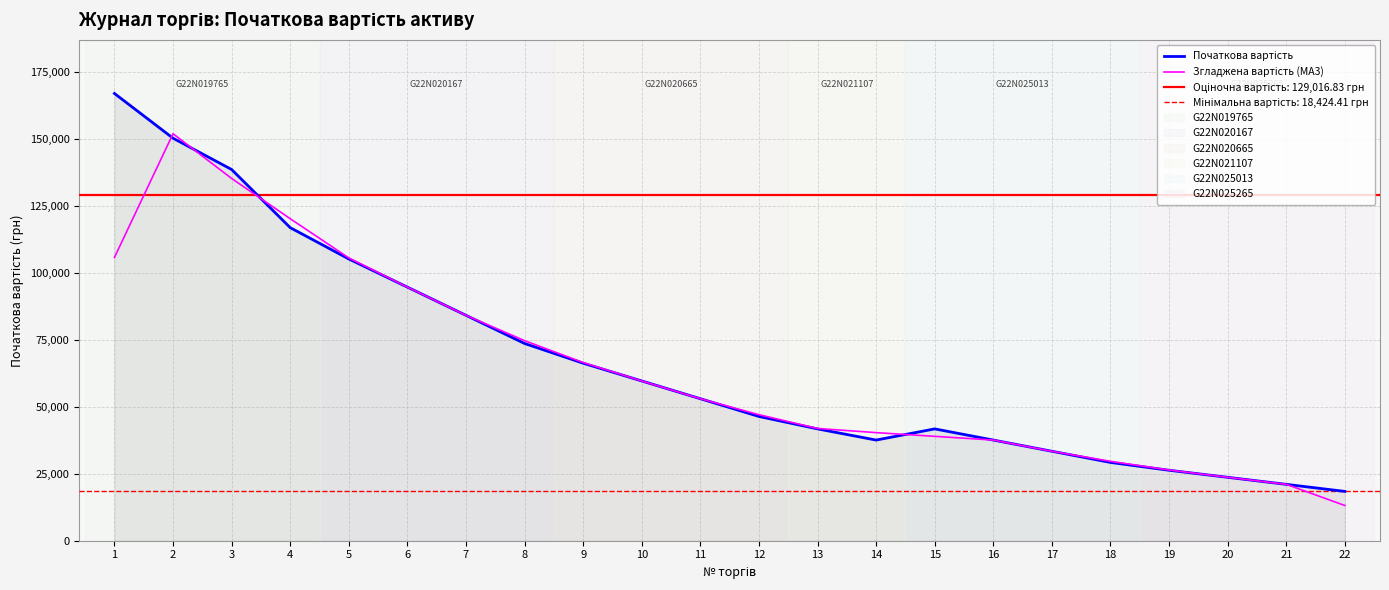

The Початкова вартість series shows 6029.7 at 21. True or false?

False